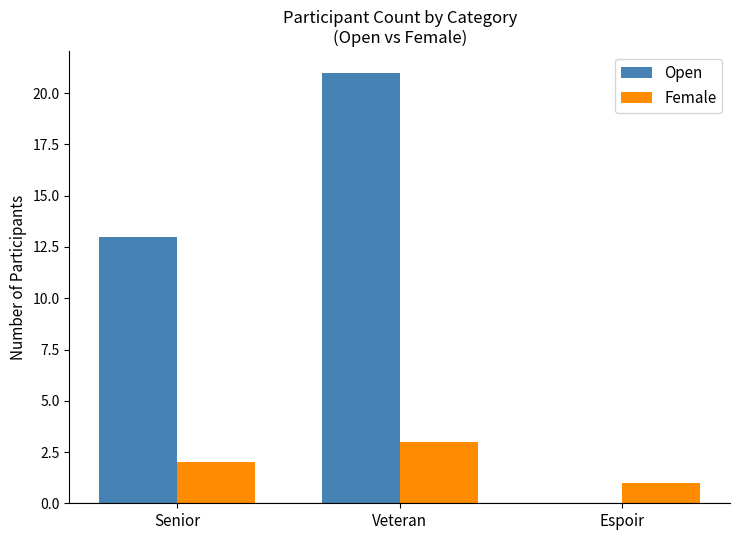

What is the greatest value displayed?

21